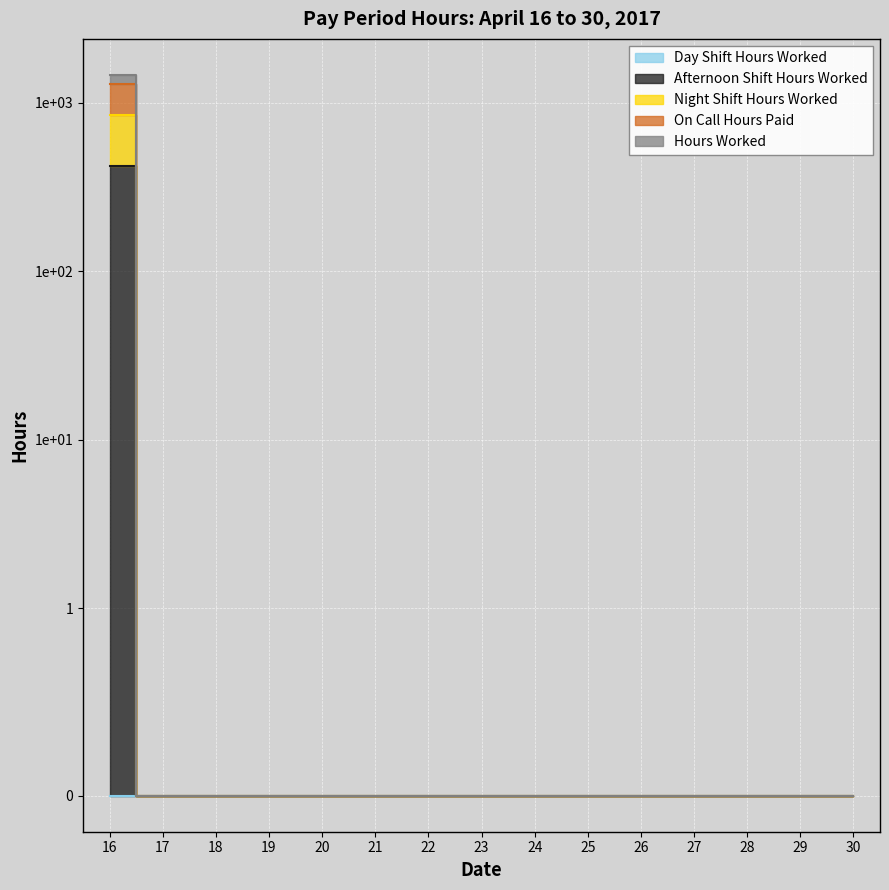

The Hours Worked series shows 1460 at 16. True or false?

True